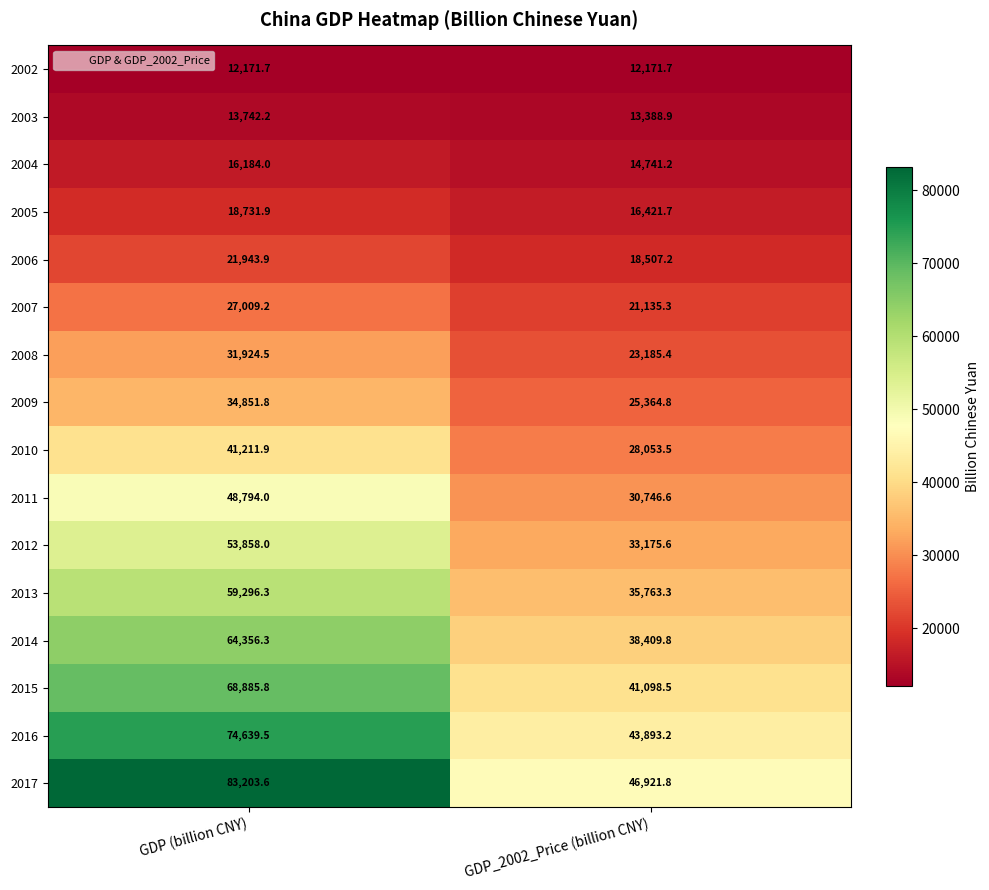

Rank the series by their maximum value, from highest to lowest.

2017, 2016, 2015, 2014, 2013, 2012, 2011, 2010, 2009, 2008, 2007, 2006, 2005, 2004, 2003, 2002